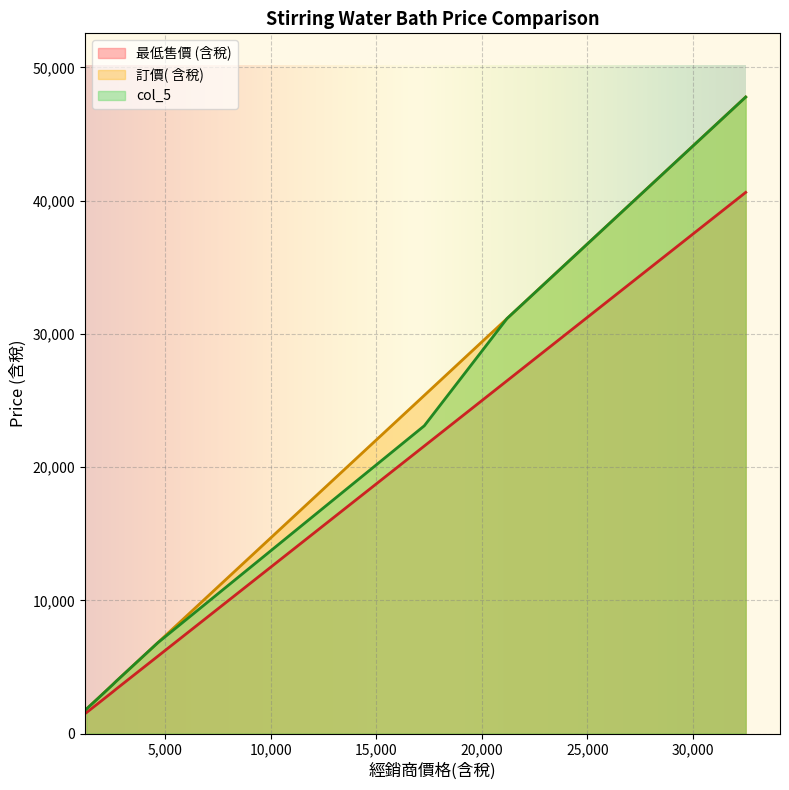

At which label is col_5 closest to 24806?

17270